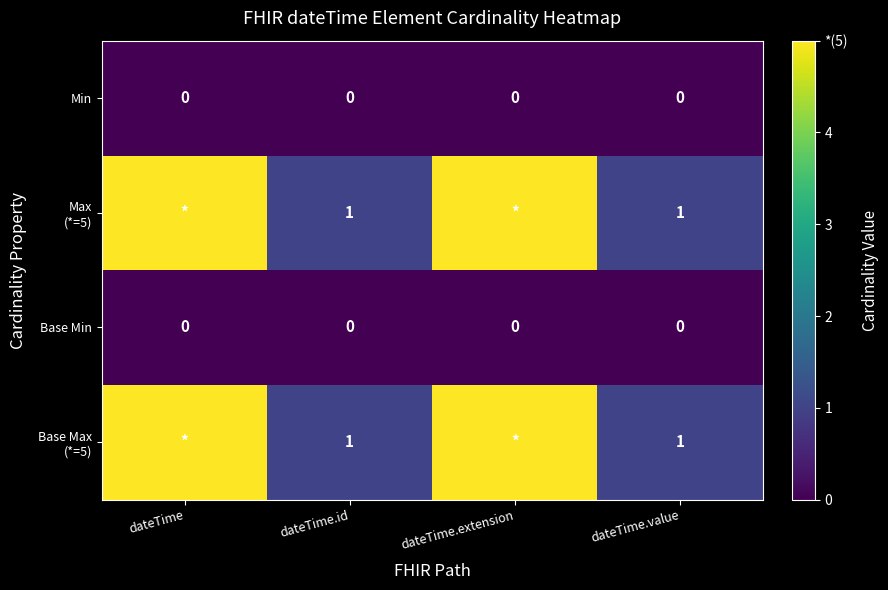

At which category does the chart reach its peak across all series?

dateTime